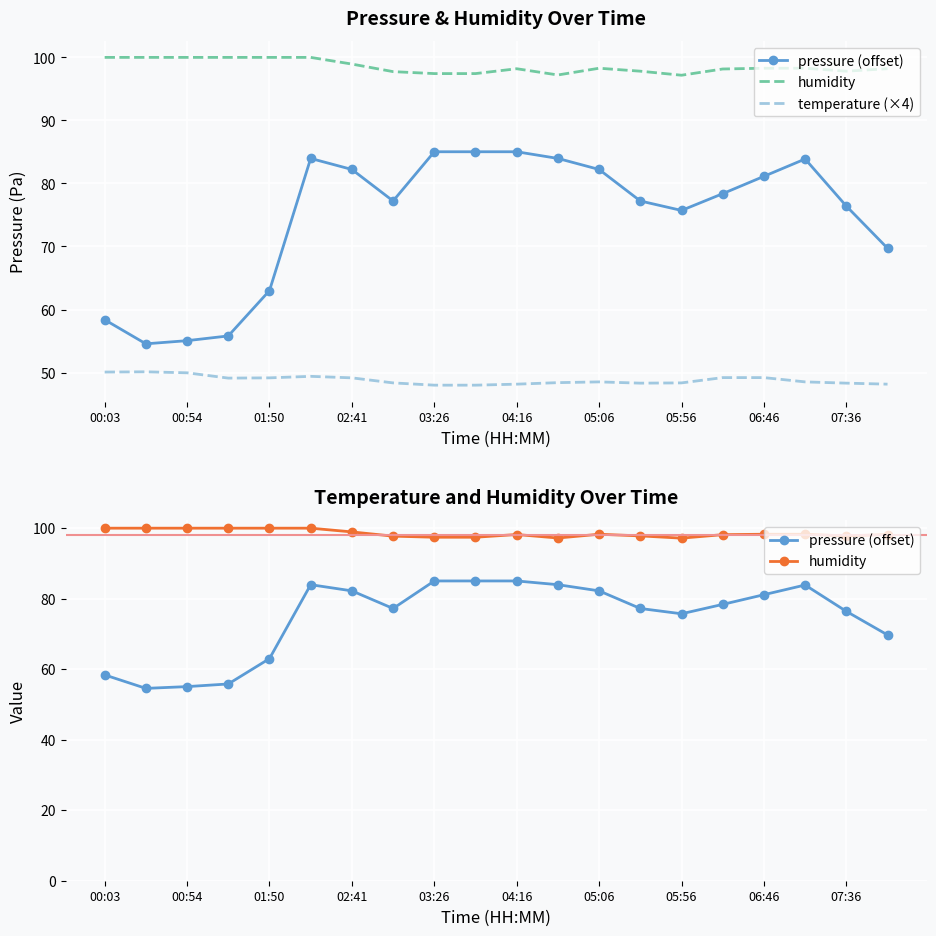

Where is the first local maximum for humidity?

04:16